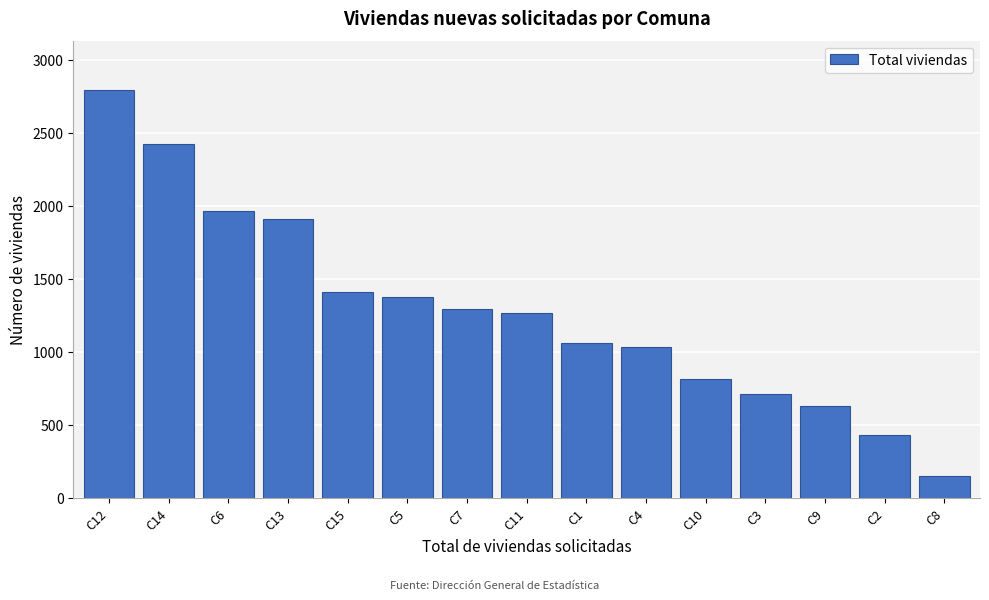

Reading left to right, transcribe all the data shown in this chart.

C12=2796	C14=2427	C6=1962	C13=1911	C15=1412	C5=1378	C7=1297	C11=1264	C1=1062	C4=1037	C10=818	C3=712	C9=628	C2=430	C8=150